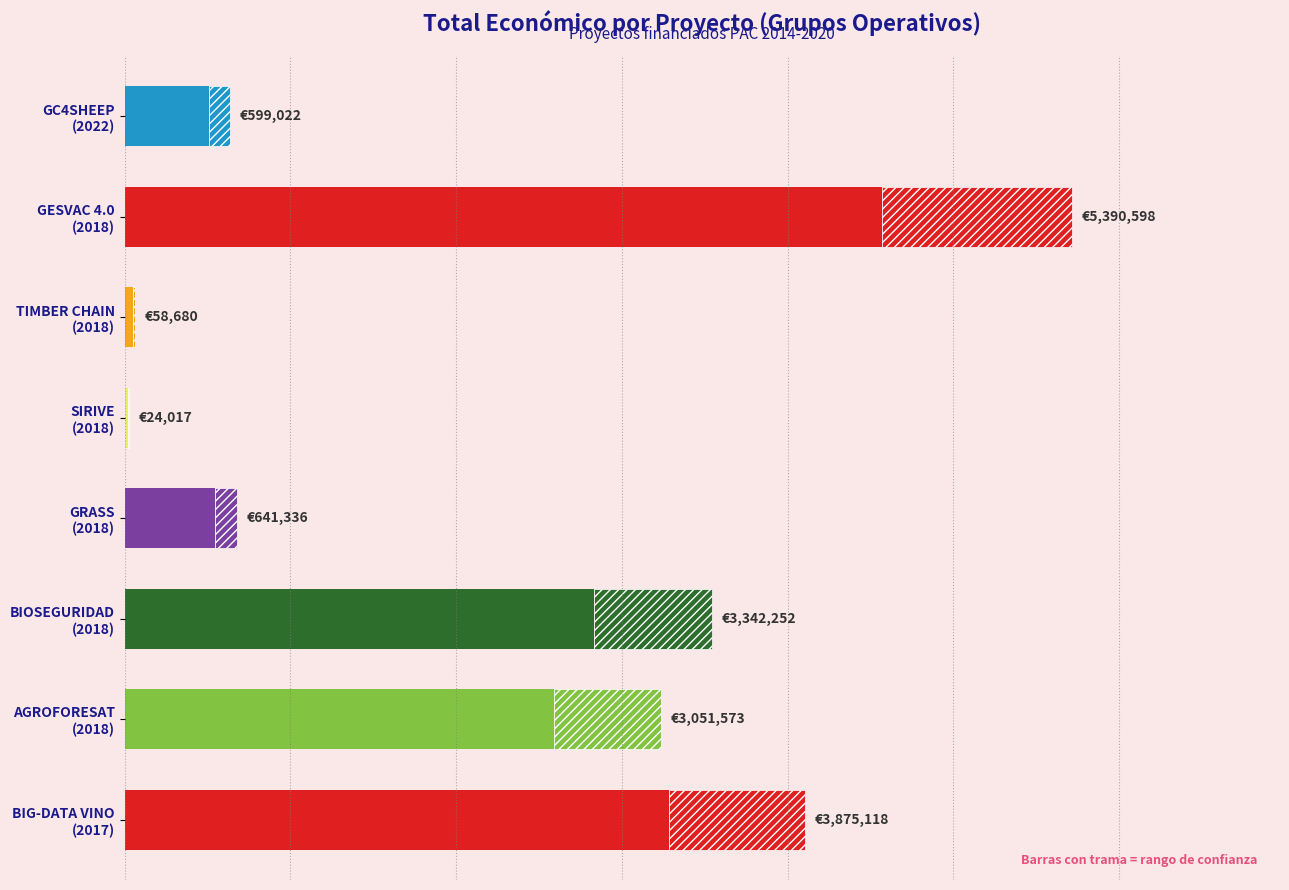

The chart shows a value of 19213.6 at SIRIVE (2018). True or false?

True